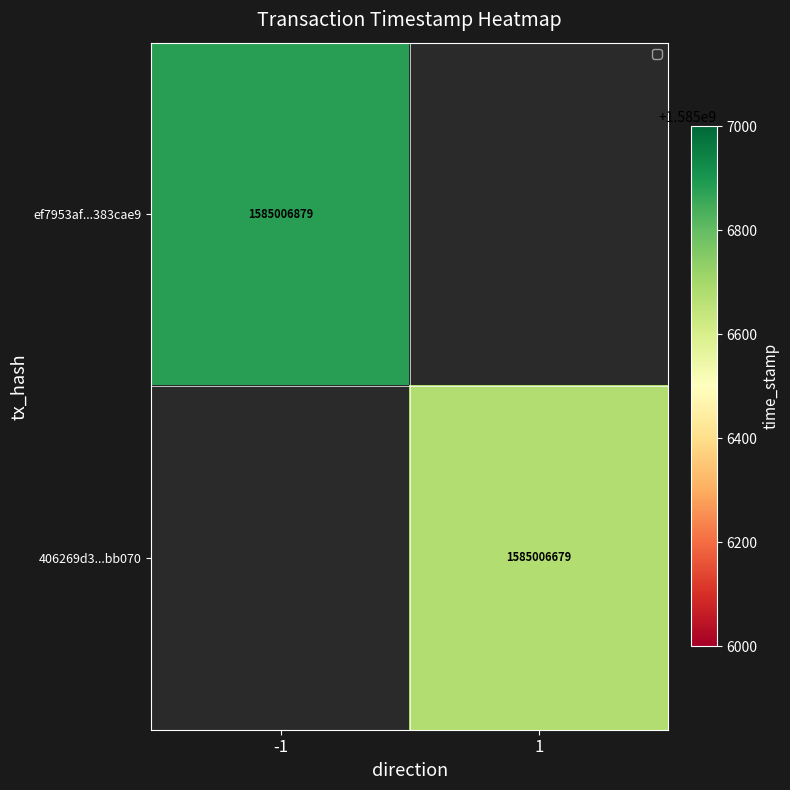

Between direction and time_stamp, which series saw the biggest shift?

ef7953af69a37d8c51c20e42039db1bd383cae9